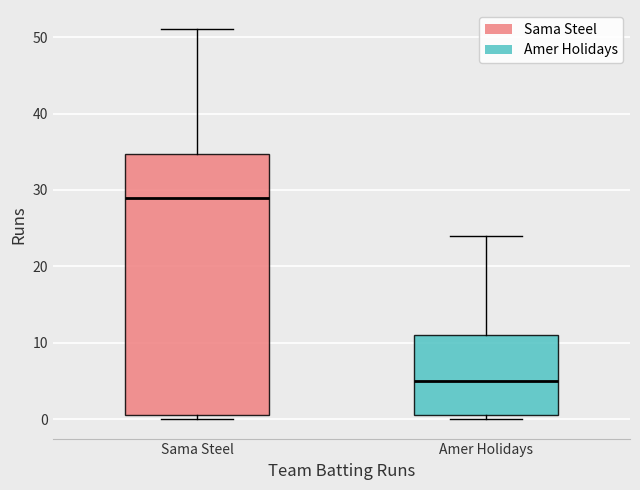

Which box is the tallest, from its lower edge to its upper edge?

Sama Steel